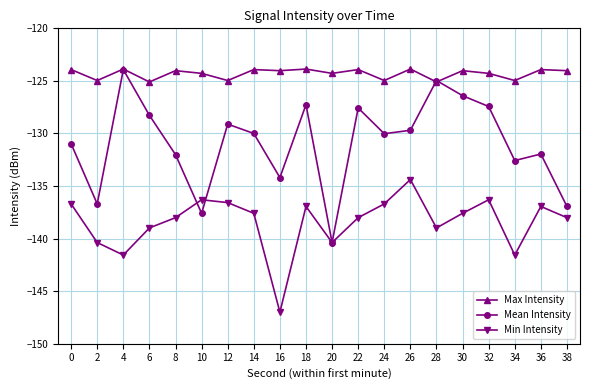

At which category does the chart reach its minimum across all series?

16